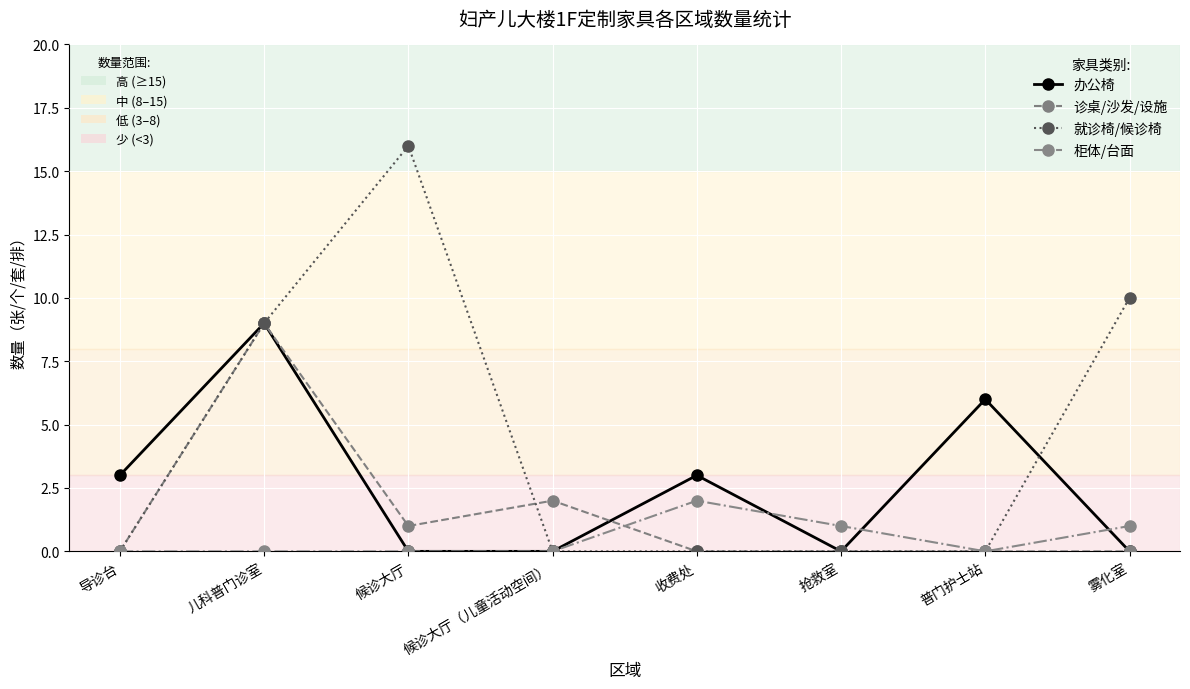

Is it true that 办公椅 equals -4 at 候诊大厅?

False